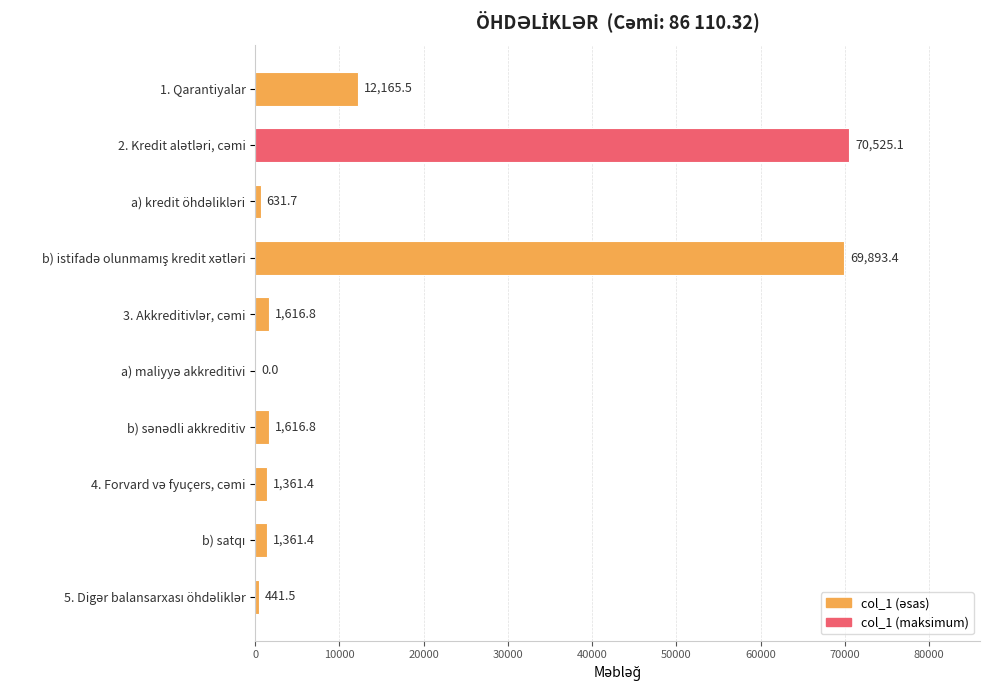

Does the chart contain stacked bars?

No